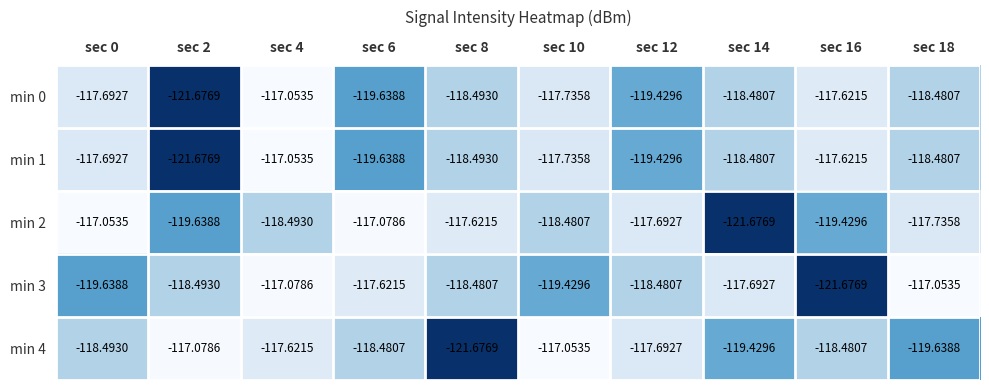

Is the value of min 3 at sec 18 greater than the value of min 4 at sec 0?

Yes